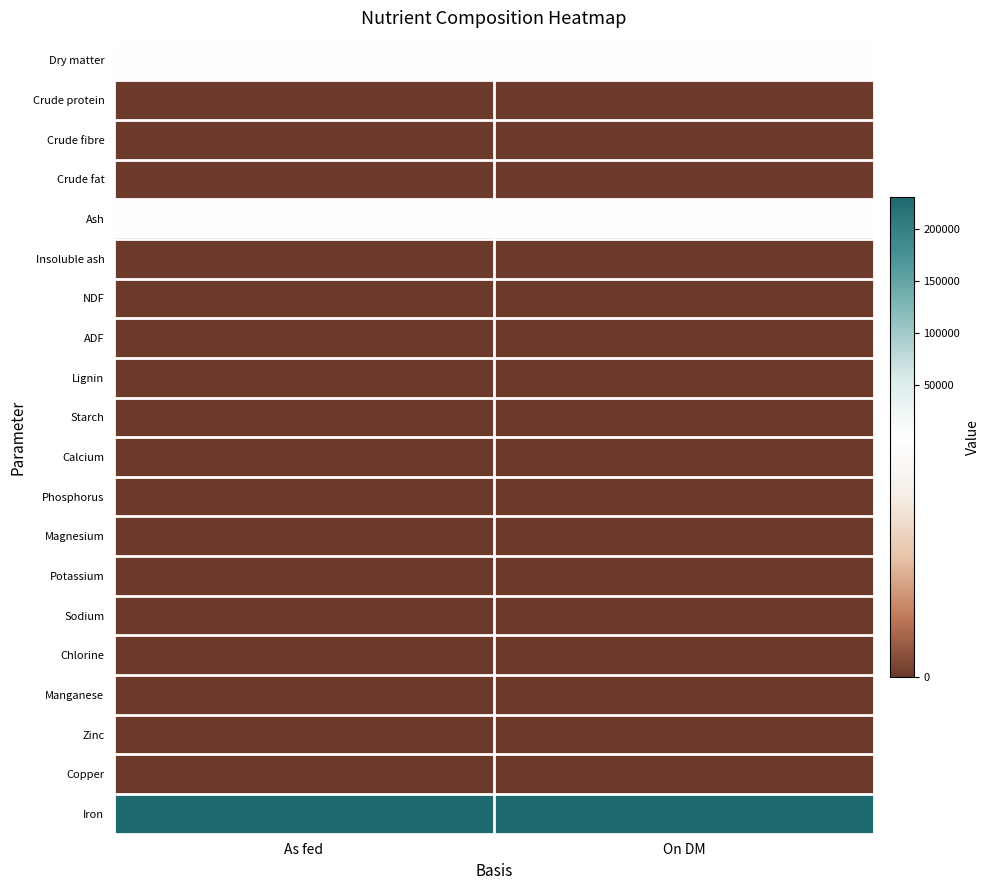

Reading left to right, list all the values displayed in this chart.

Dry matter: As fed=99.9	On DM=100.0
Crude protein: As fed=0.0	On DM=0.0
Crude fibre: As fed=0.0	On DM=0.0
Crude fat: As fed=0.0	On DM=0.0
Ash: As fed=99.9	On DM=100.0
Insoluble ash: As fed=0.0	On DM=0.0
NDF: As fed=0.0	On DM=0.0
ADF: As fed=0.0	On DM=0.0
Lignin: As fed=0.0	On DM=0.0
Starch: As fed=0.0	On DM=0.0
Calcium: As fed=0.0	On DM=0.0
Phosphorus: As fed=0.0	On DM=0.0
Magnesium: As fed=0.0	On DM=0.0
Potassium: As fed=0.0	On DM=0.0
Sodium: As fed=0.0	On DM=0.0
Chlorine: As fed=0.0	On DM=0.0
Manganese: As fed=0.0	On DM=0.0
Zinc: As fed=0.0	On DM=0.0
Copper: As fed=0.0	On DM=0.0
Iron: As fed=230000.0	On DM=230230.0